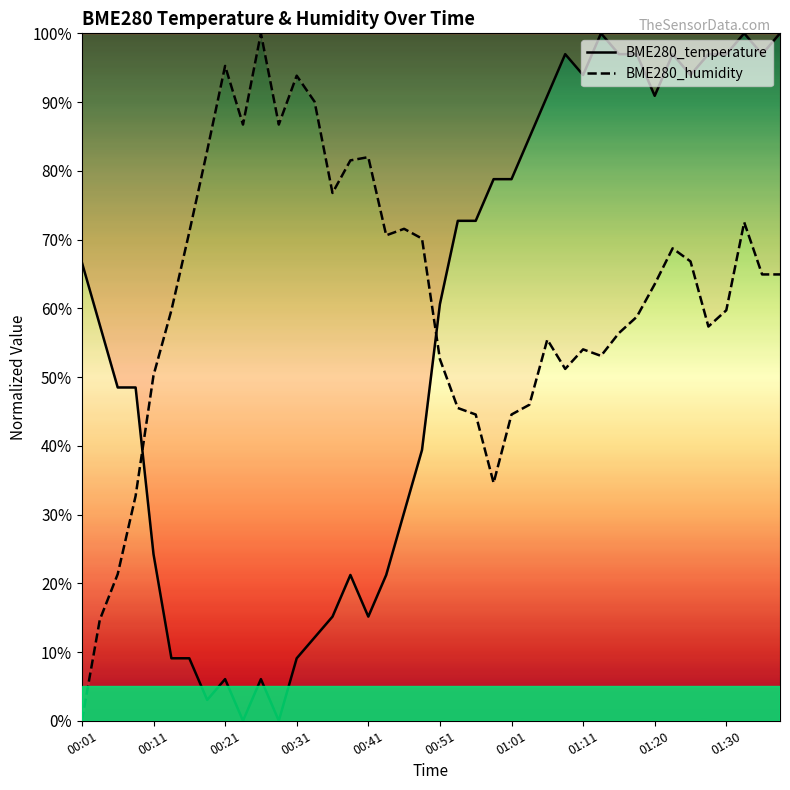

How many interior local peaks does the BME280_temperature series have?

7